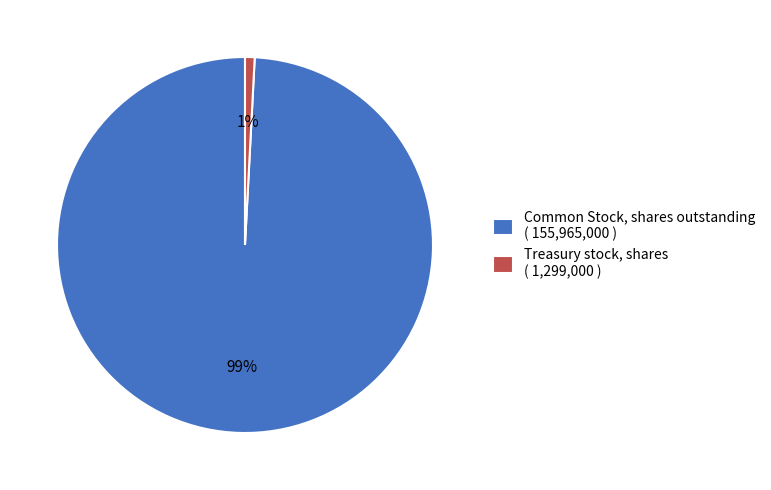

The Common Stock, shares outstanding slice represents 89% of the pie. True or false?

False